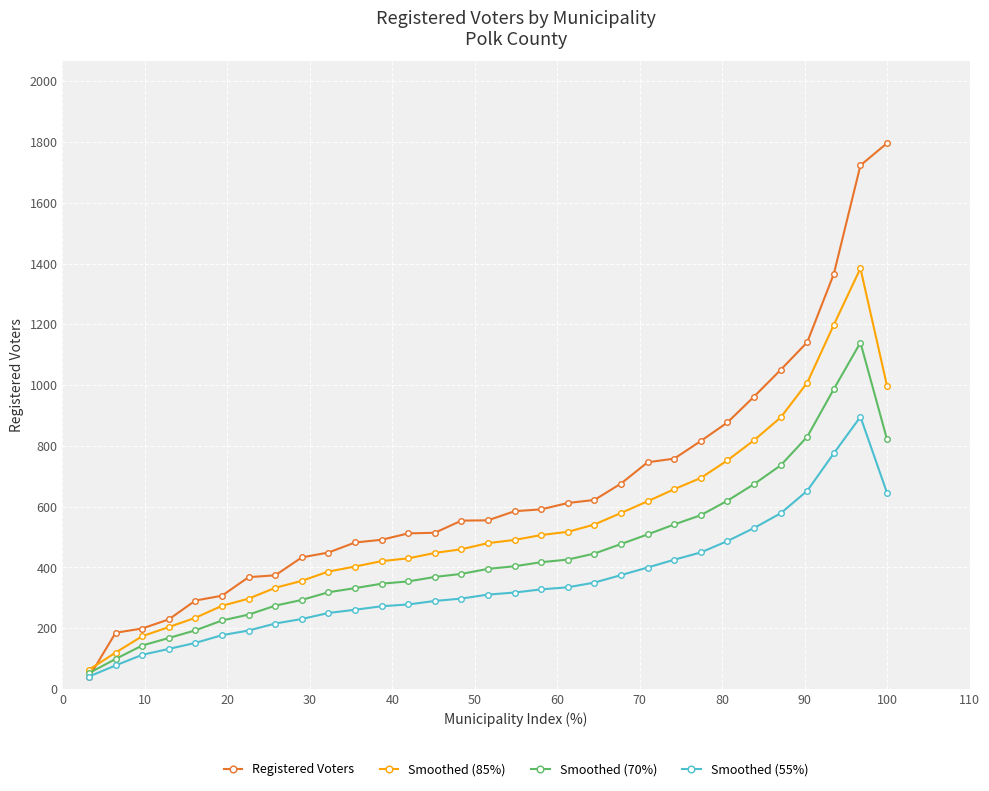

What is the greatest value displayed?

1796.0